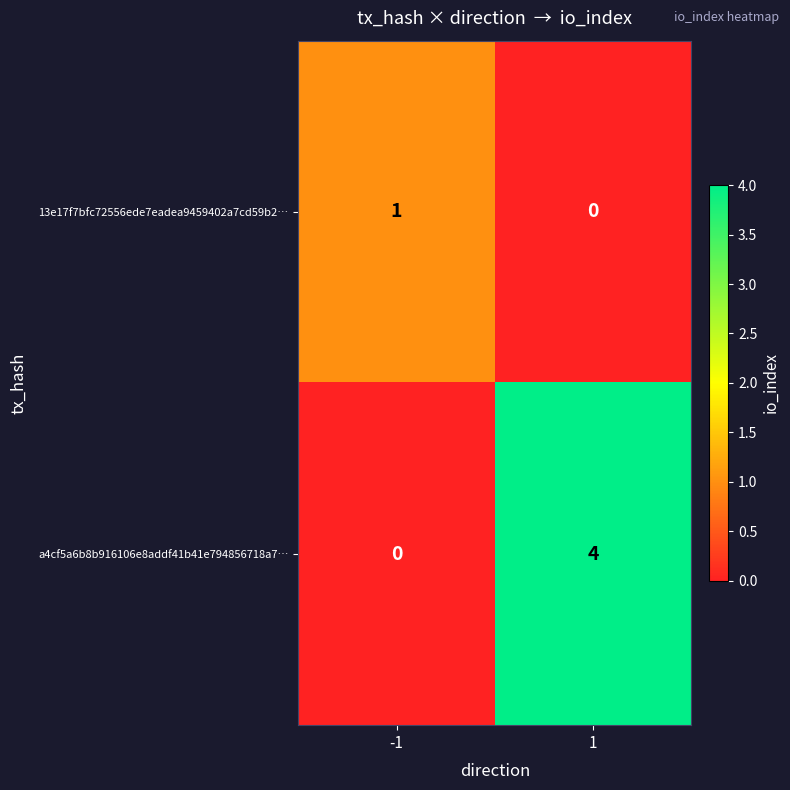

What is the total value across all series at -1?

1